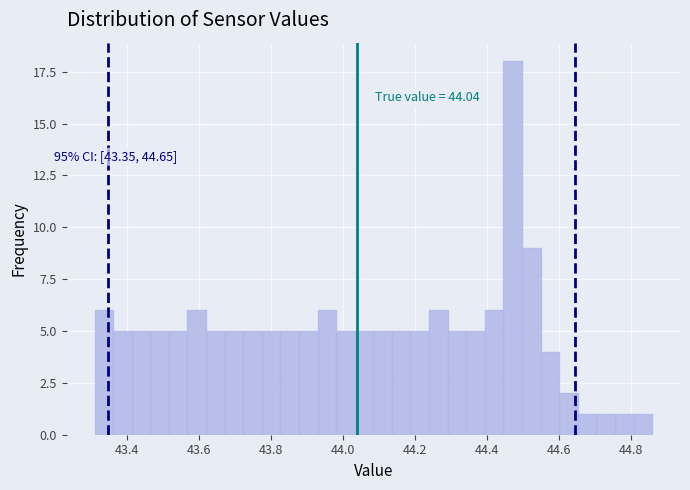

Read against the x-axis, roughly where is the centre of the tallest bar?

44.48